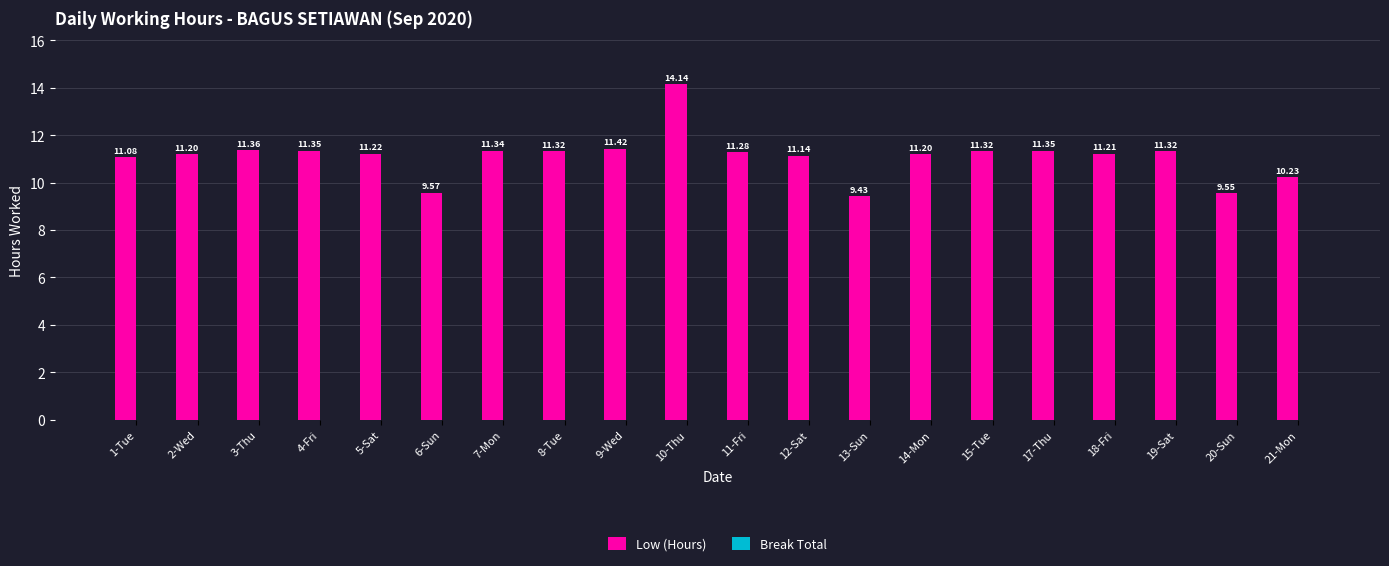

What is the sum of all values?

222.0